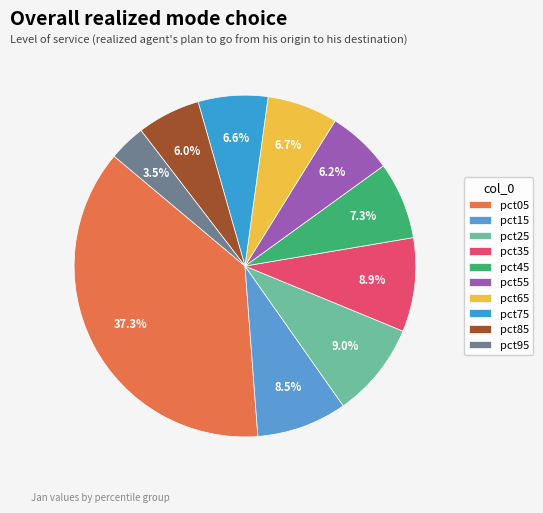

Count the number of slices in the pie.

10